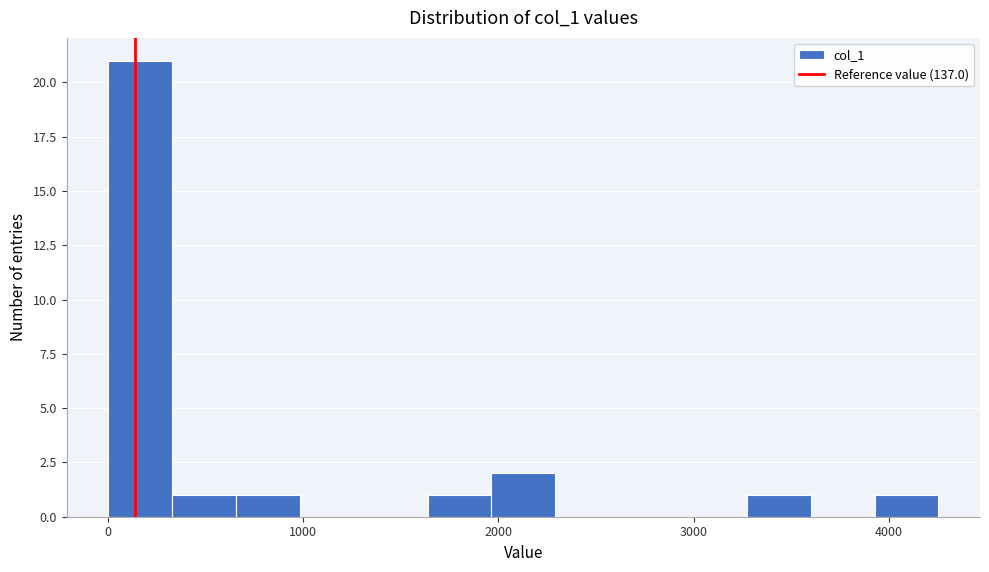

Around what value on the x-axis is the tallest bar? Give the approximate position of its centre, as read against the axis.

200